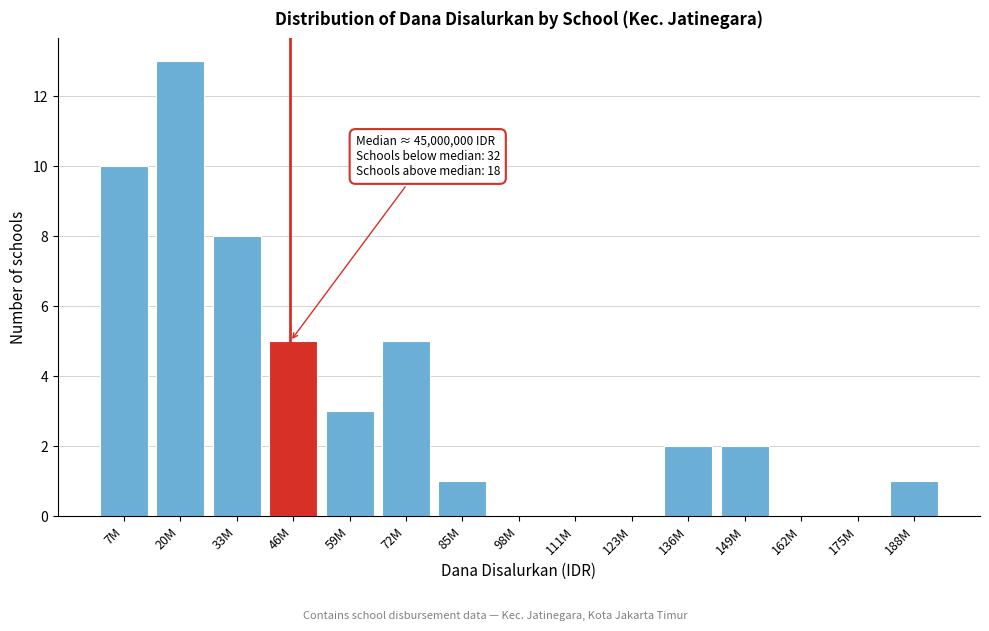

Reading left to right, what are all the values shown in this chart?

7M=10	20M=13	33M=8	46M=5	59M=3	72M=5	85M=1	98M=0	111M=0	123M=0	136M=2	149M=2	162M=0	175M=0	188M=1